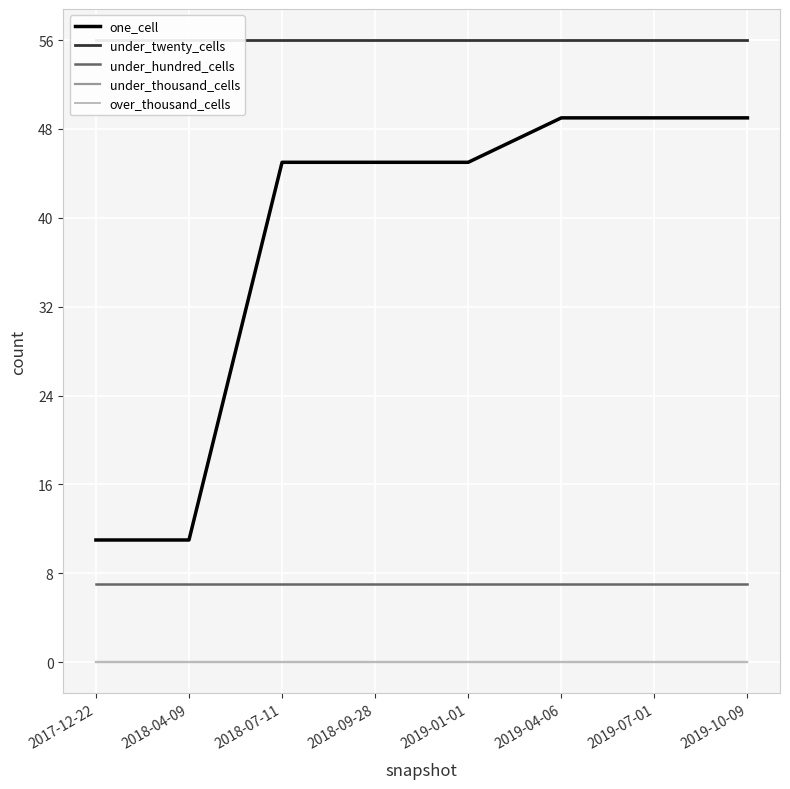

What is the label of the 6th point from the right?

2018-07-11